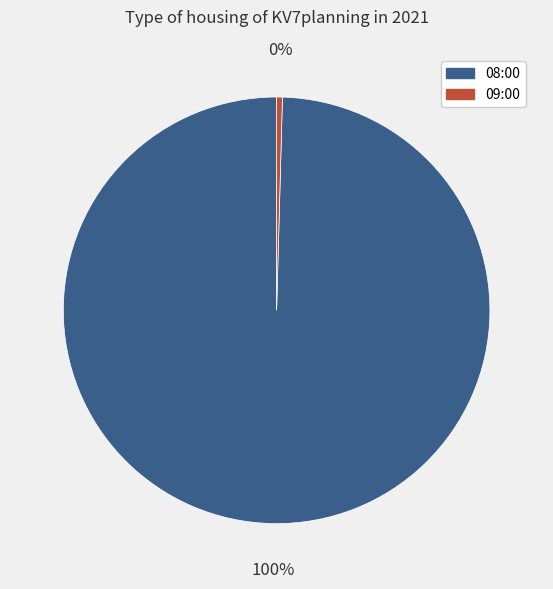

Rank the categories by value from highest to lowest.

08:00, 09:00